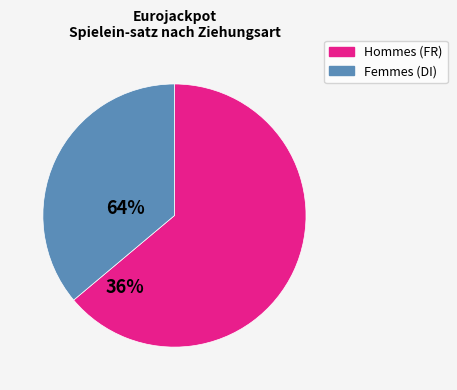

Is there a majority slice in this chart?

Yes